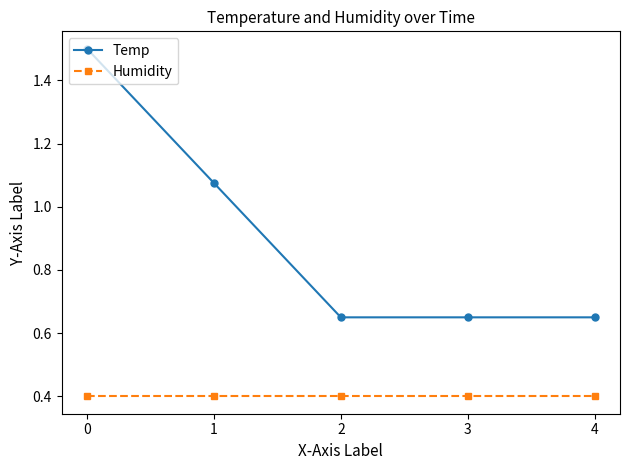

Is the value of Humidity at 4 greater than the value of Temp at 3?

No